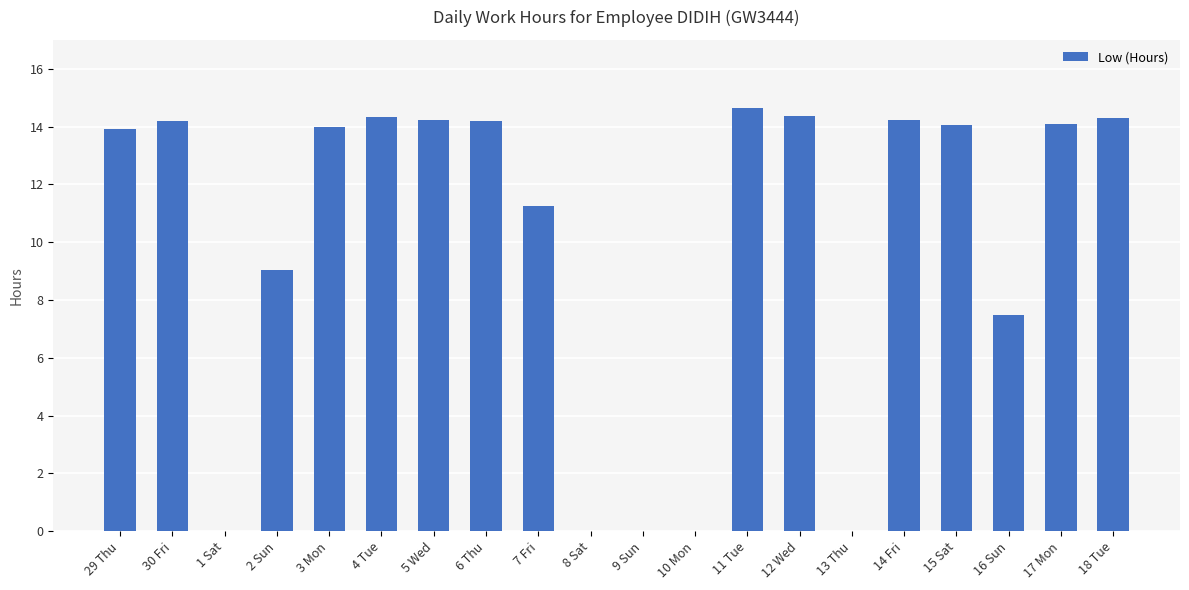

Where does the data first go above 14?

30 Fri